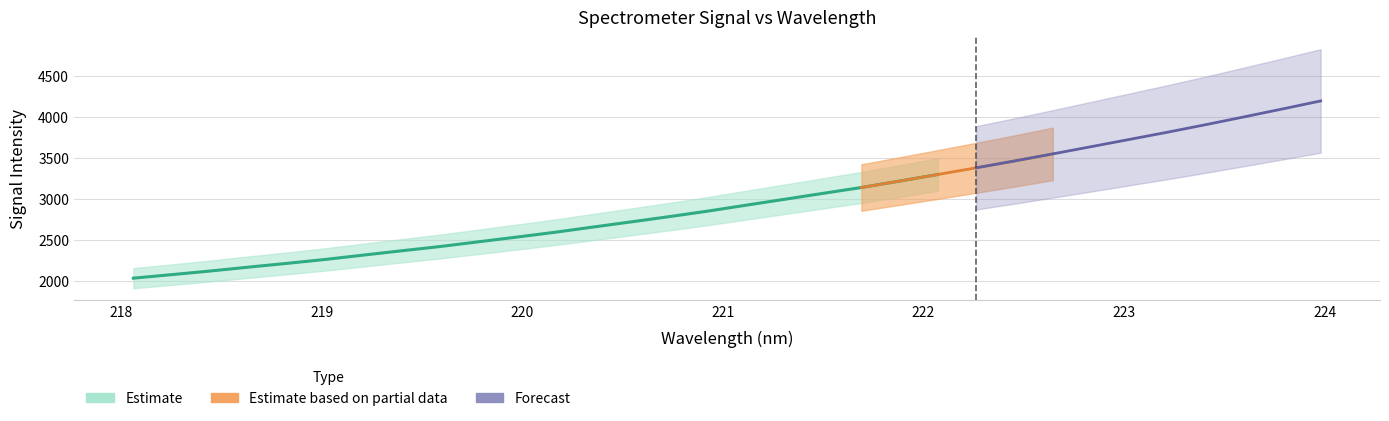

Is it true that the value at 219 is 3825.2?

False